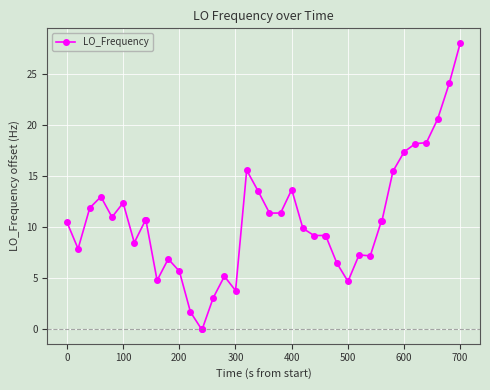

What is the value of the 19th point from the left?

15.6